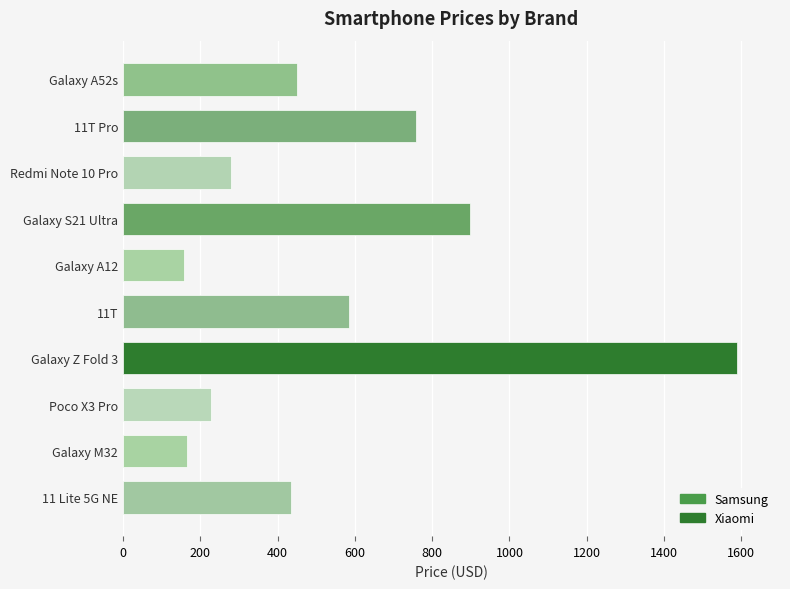

Does the chart contain any negative values?

No